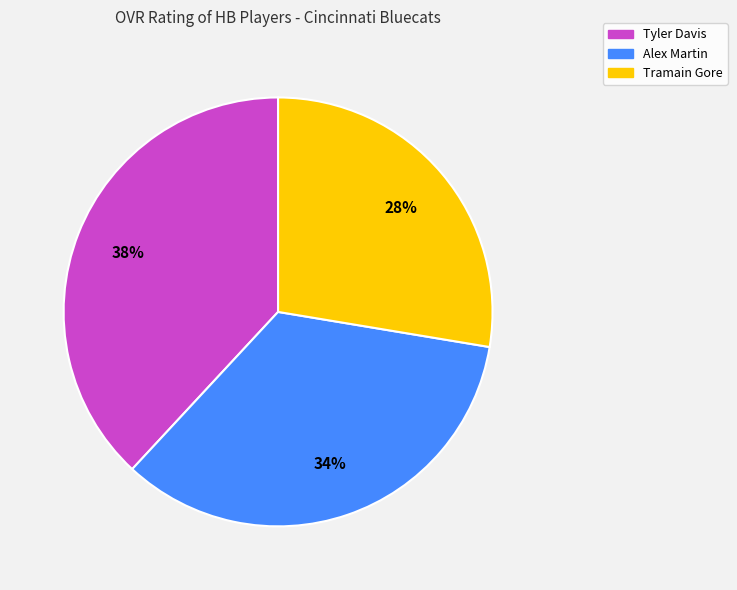

The Alex Martin slice represents 34% of the pie. True or false?

True